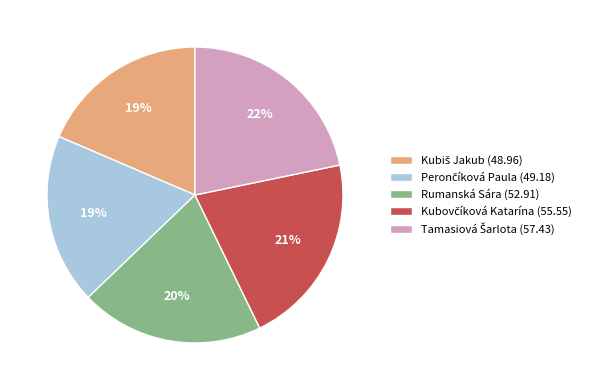

To the nearest percent, what is the difference between the largest and smallest slice percentages?

3%